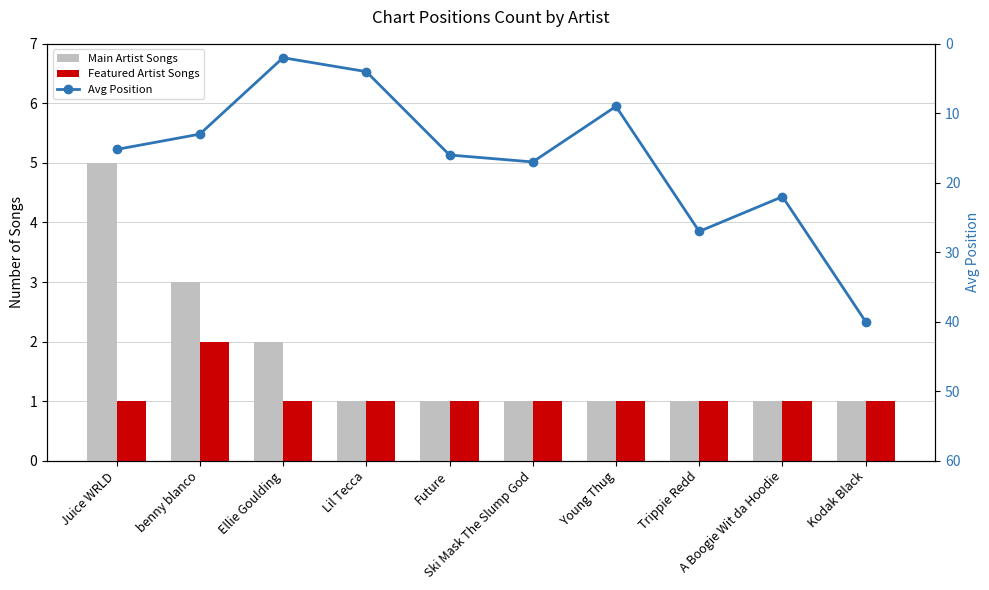

Reading right to left, transcribe all the data shown in this chart.

Main Artist Songs: 1.0	1.0	1.0	1.0	1.0	1.0	1.0	2.0	3.0	5.0
Featured Artist Songs: 1.0	1.0	1.0	1.0	1.0	1.0	1.0	1.0	2.0	1.0
Avg Position: 40.0	22.0	27.0	9.0	17.0	16.0	4.0	2.0	13.0	15.2